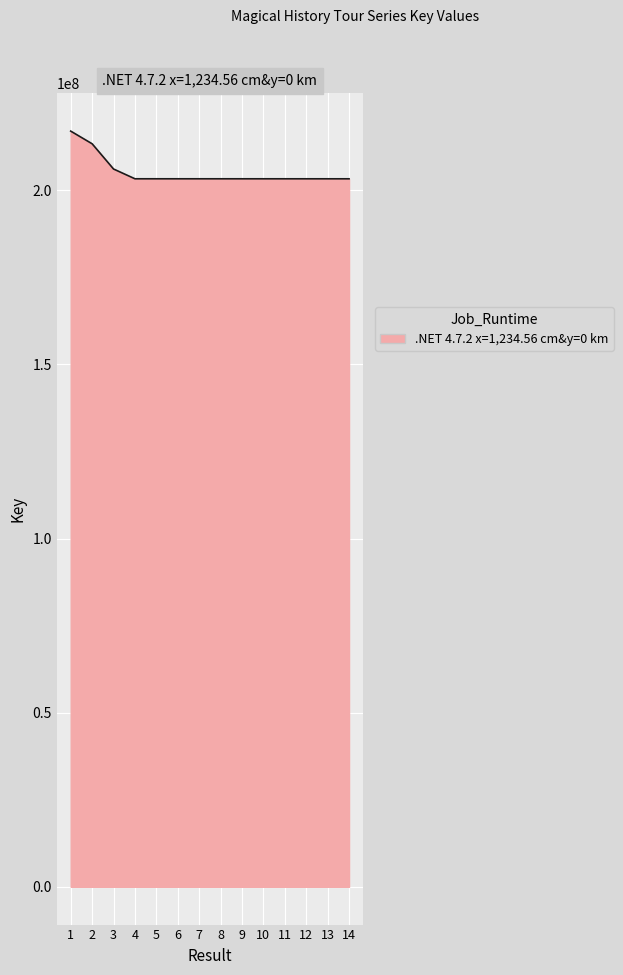

What is the change in value from 1 to 14?

-13690776